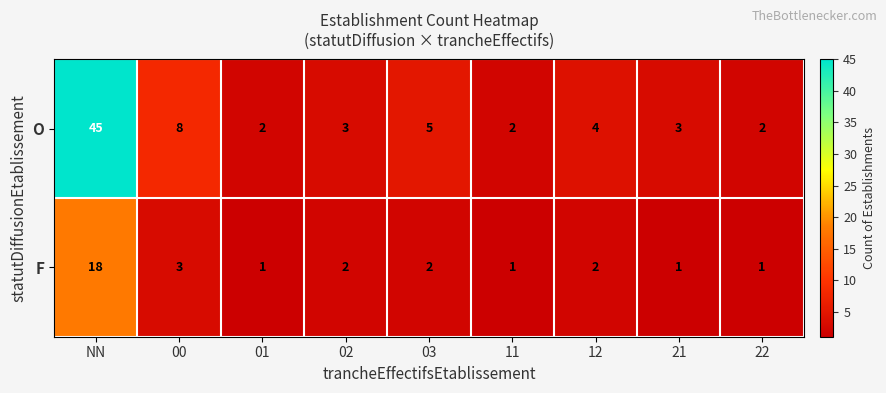

The F series shows 1 at 03. True or false?

False